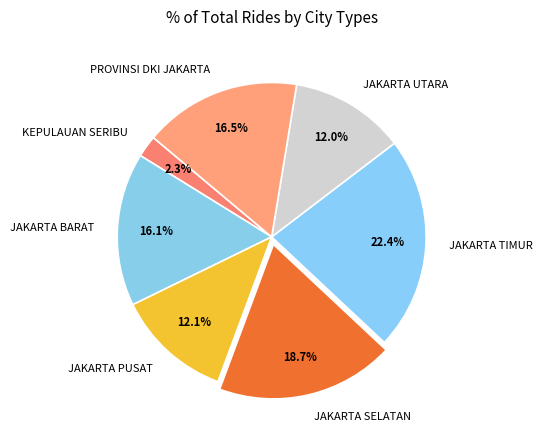

Rank the categories by value from lowest to highest.

KEPULAUAN SERIBU, JAKARTA UTARA, JAKARTA PUSAT, JAKARTA BARAT, PROVINSI DKI JAKARTA, JAKARTA SELATAN, JAKARTA TIMUR